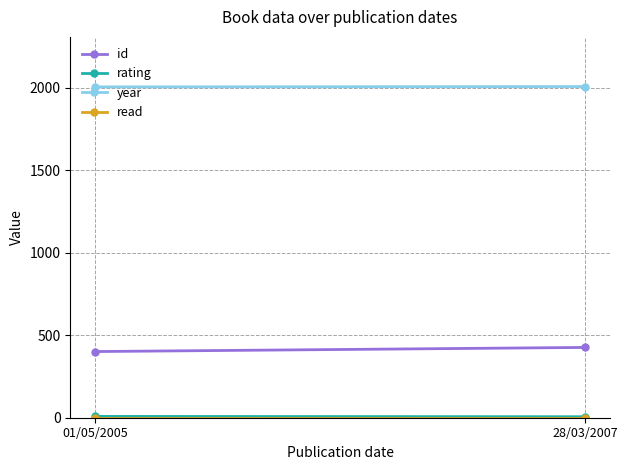

Rank the categories by id value from lowest to highest.

01/05/2005, 28/03/2007